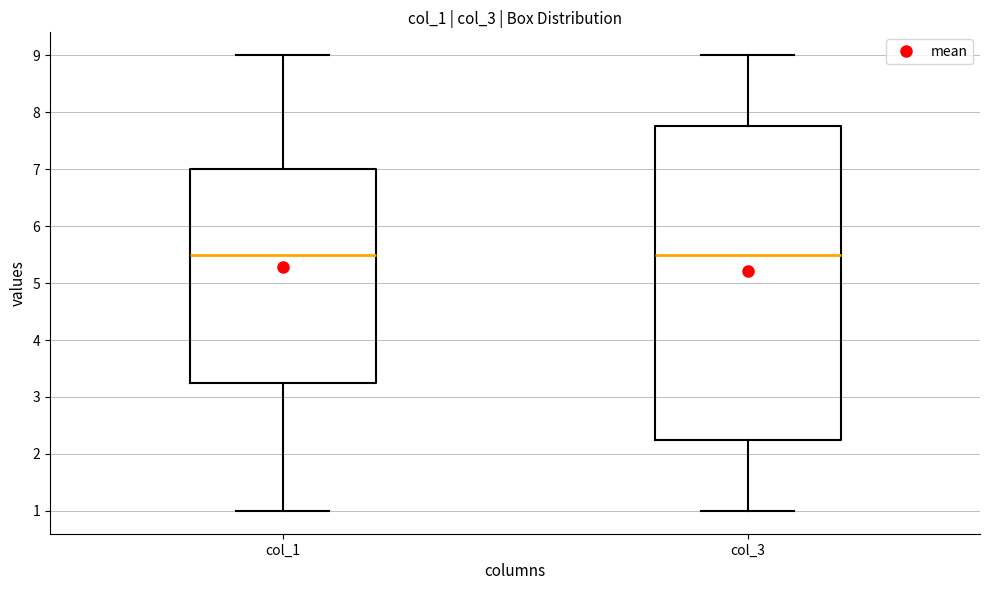

Which box is the tallest, from its lower edge to its upper edge?

col_3